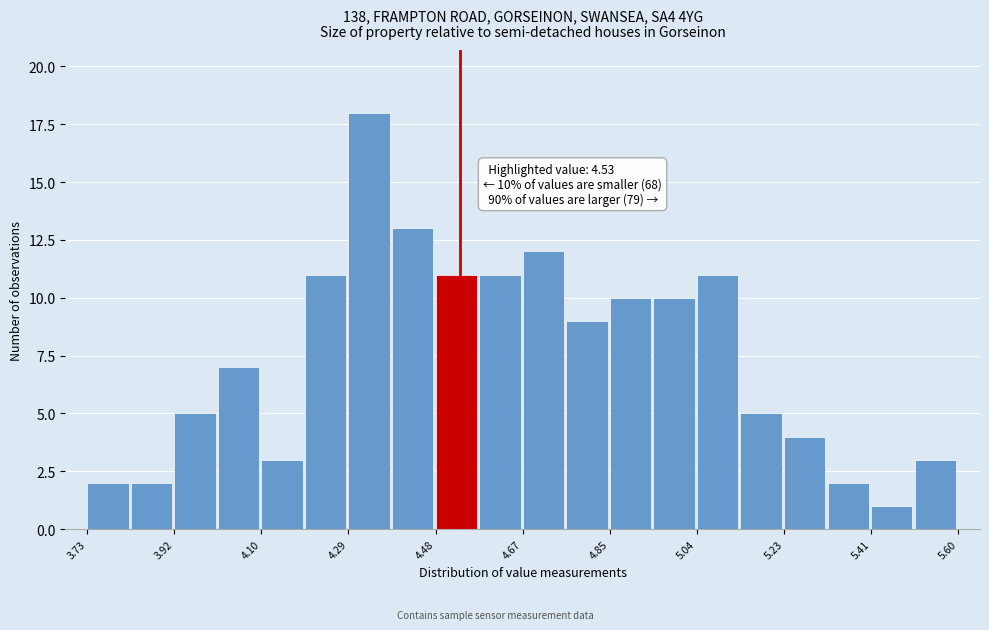

Which range on the x-axis has the tallest bar?

4.30 to 4.38